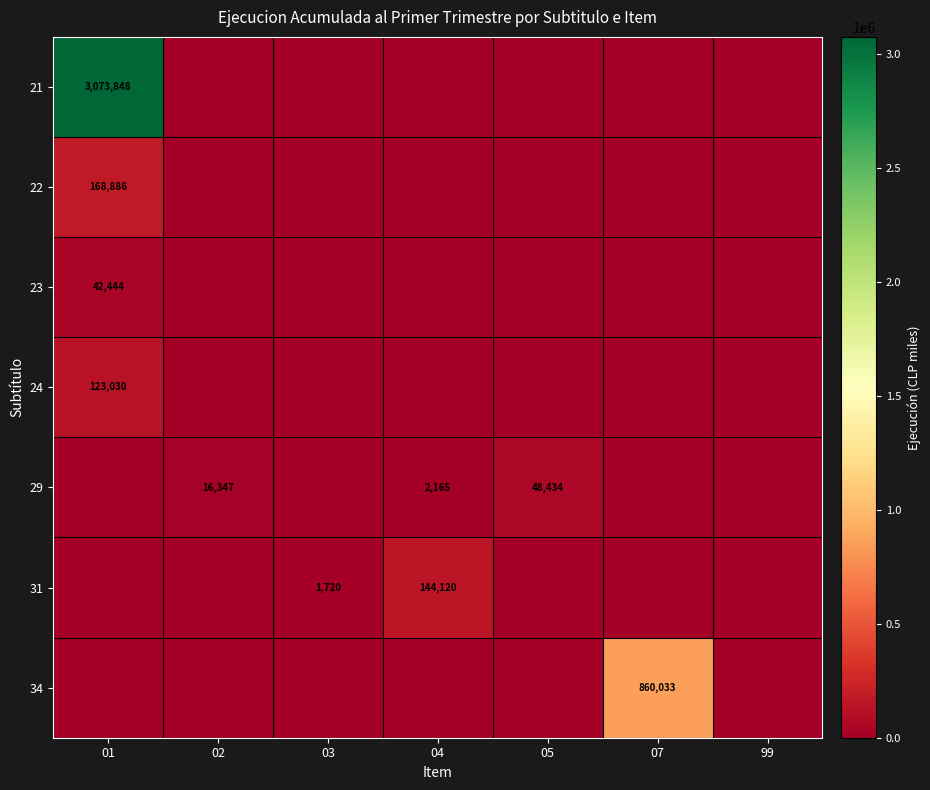

At 04, list the series in order from smallest to largest.

21, 22, 23, 24, 34, 29, 31